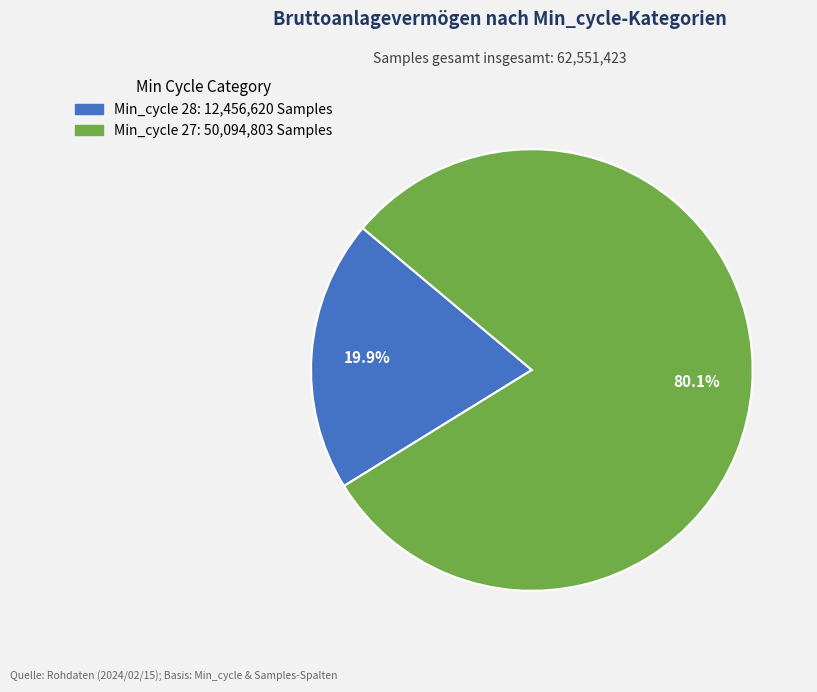

Is there a majority slice in this chart?

Yes